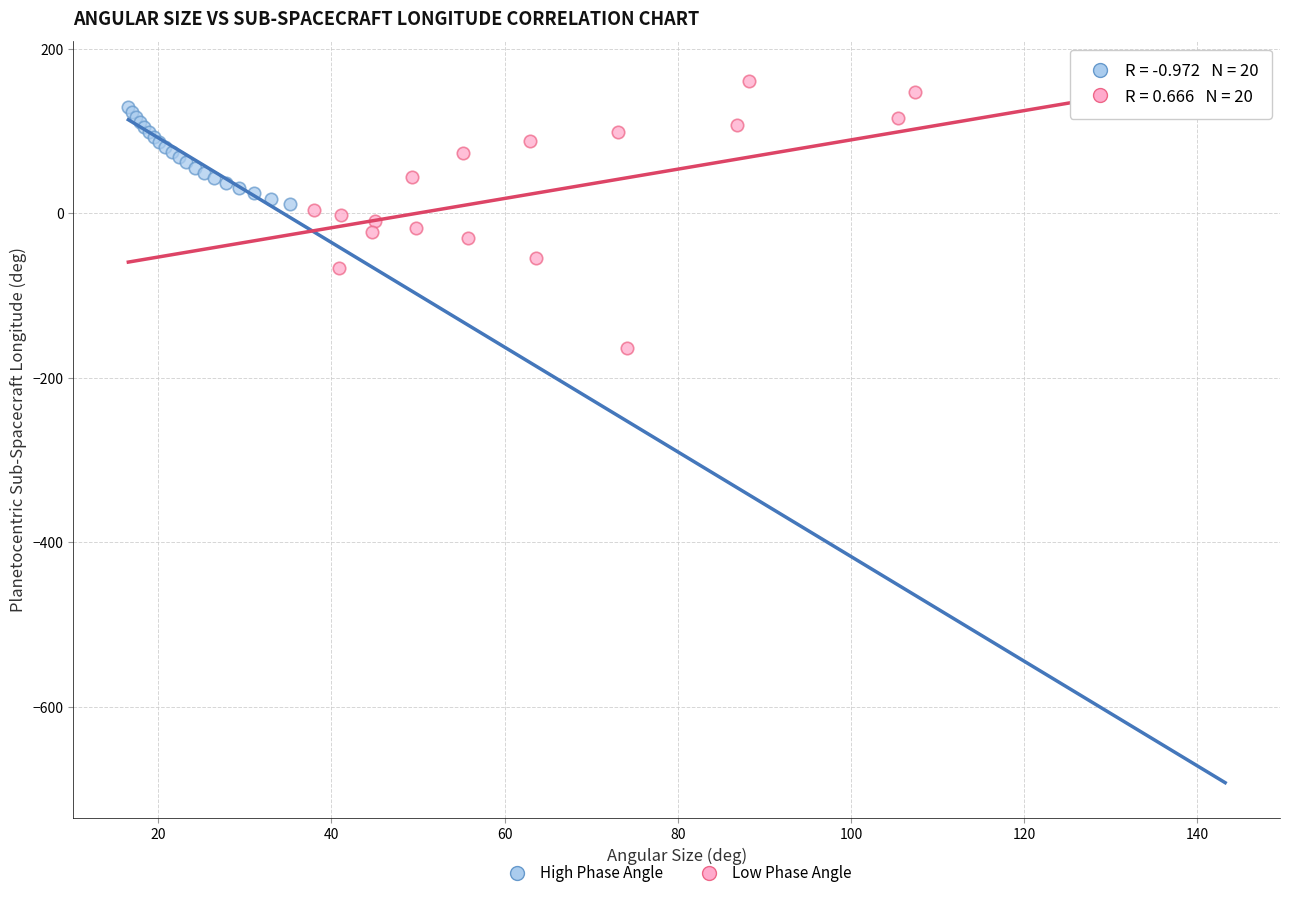

Which series reaches the minimum Y coordinate?

Low Phase Angle